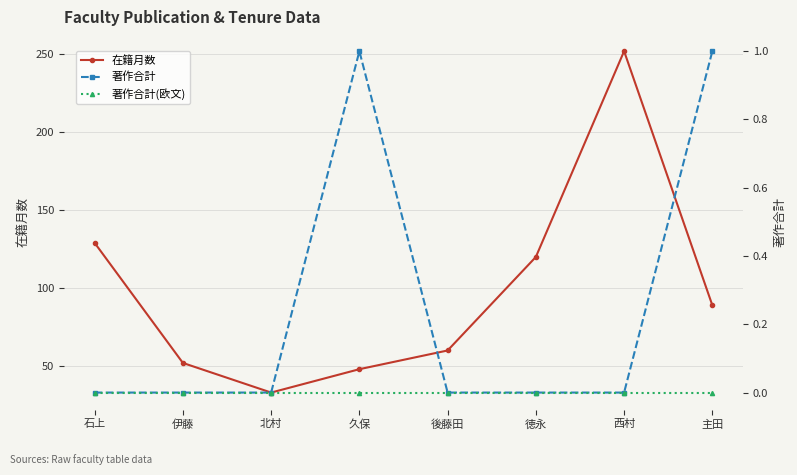

How many data points in 在籍月数 are above 89?

3